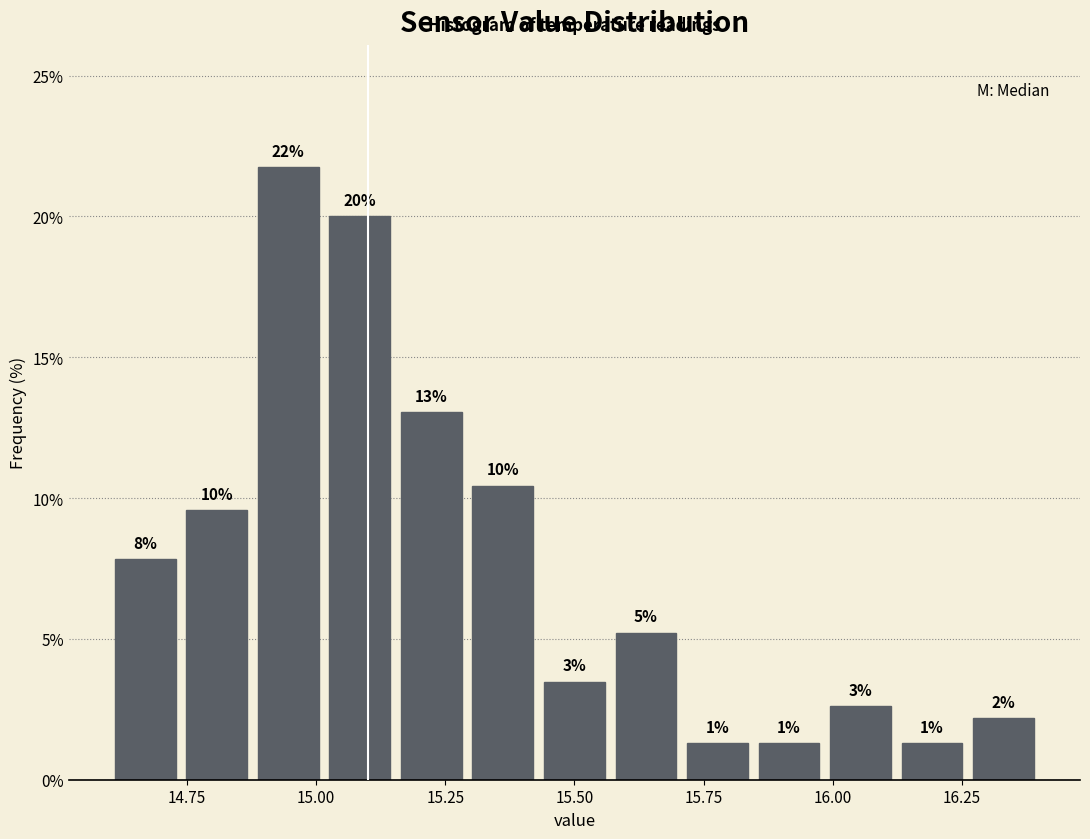

Around what value on the x-axis is the tallest bar? Give the approximate position of its centre, as read against the axis.

14.95